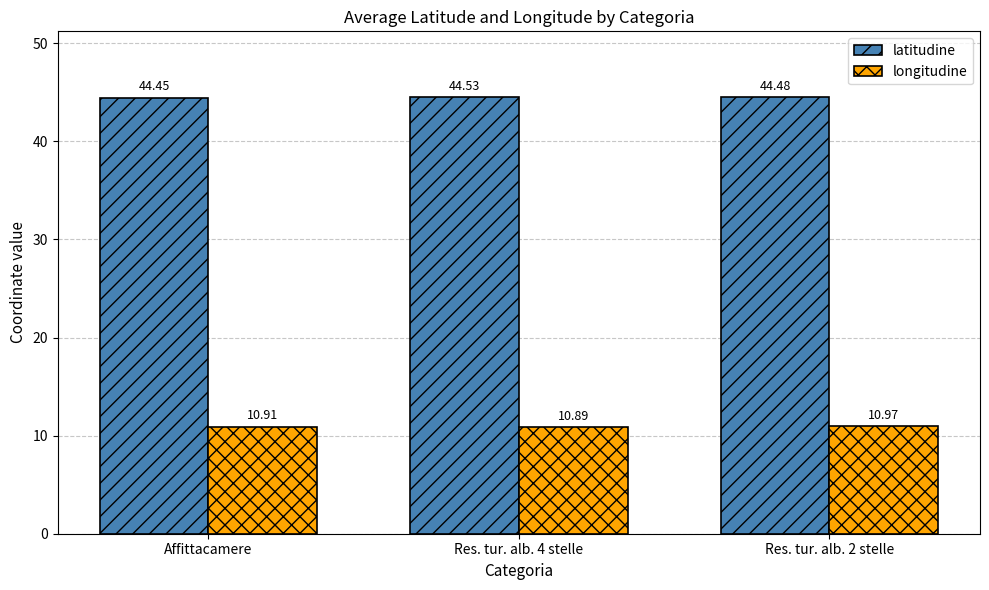

The value of longitudine at Affittacamere is 17.2. True or false?

False